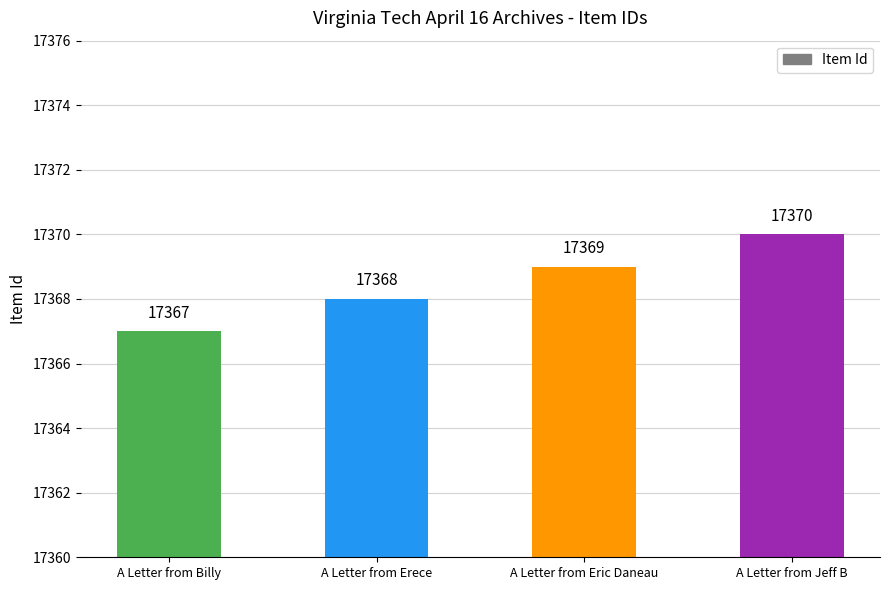

List the labels in order of value, smallest first.

A Letter from Billy, A Letter from Erece, A Letter from Eric Daneau, A Letter from Jeff B